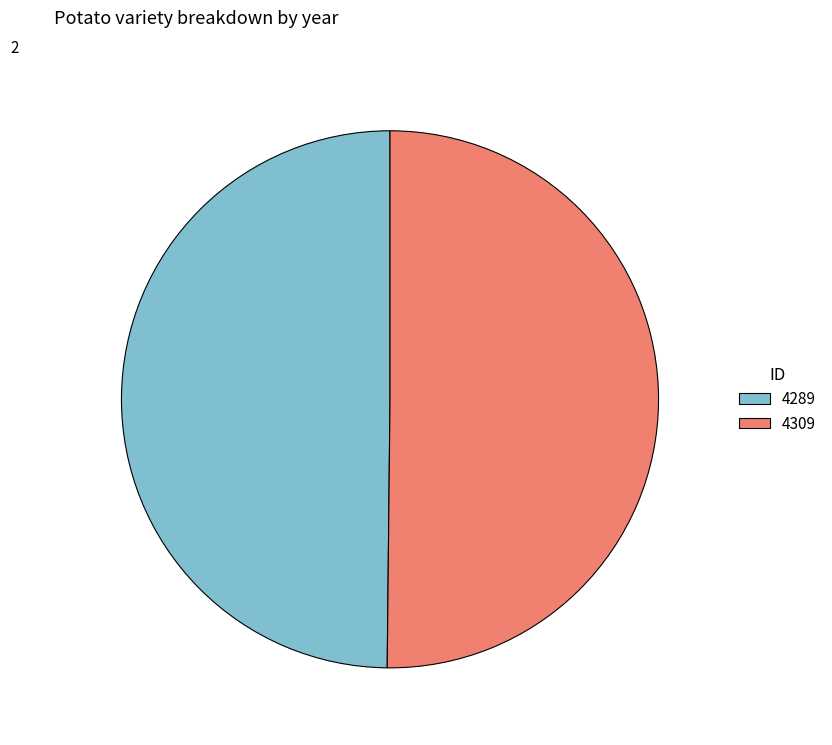

Do 4289 and 4309 together represent more than half of the pie?

Yes